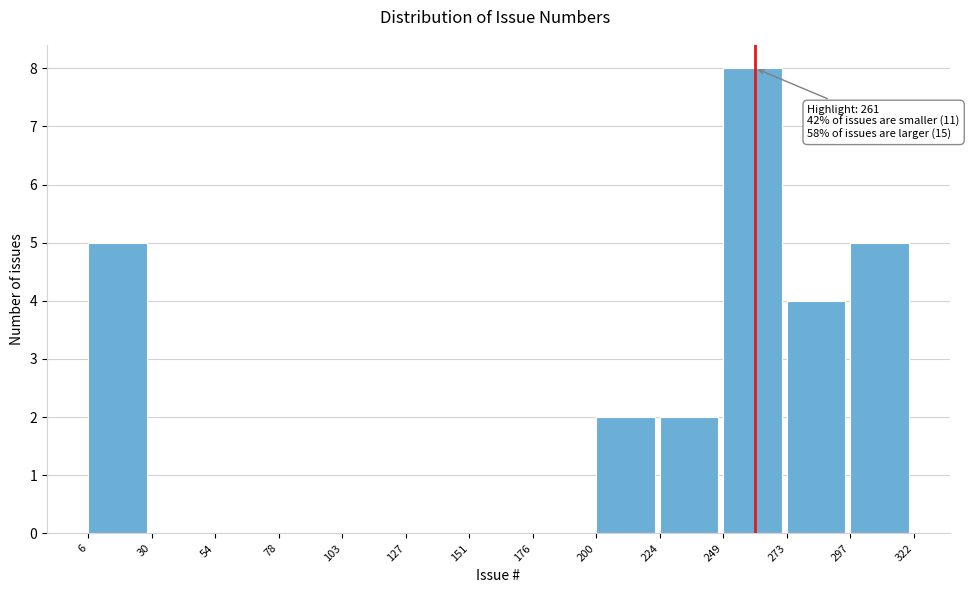

Over which range of the x-axis is the bar tallest?

249 to 273